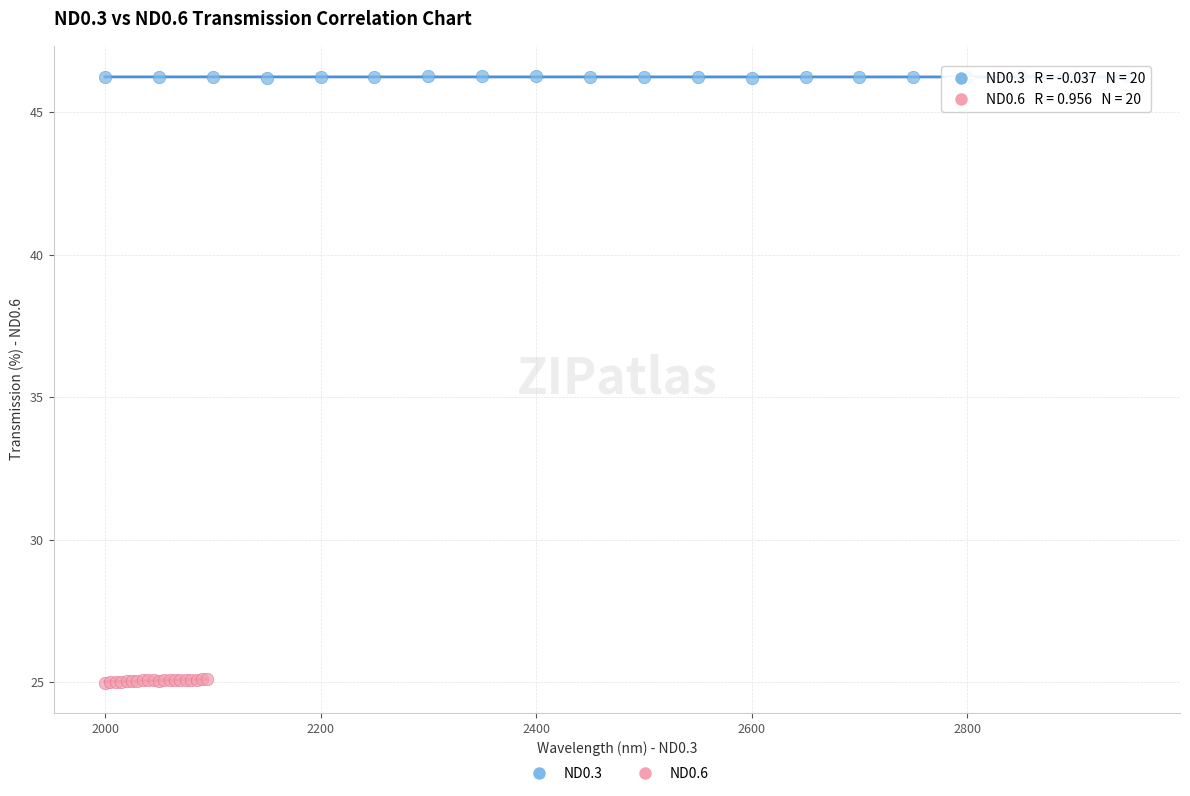

Which series contains the lowest Y value?

ND0.6